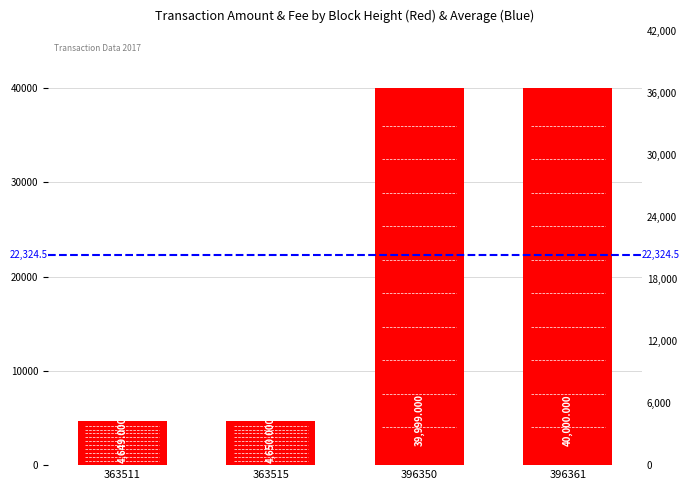

What is the difference between the values at 396350 and 363511?

35350